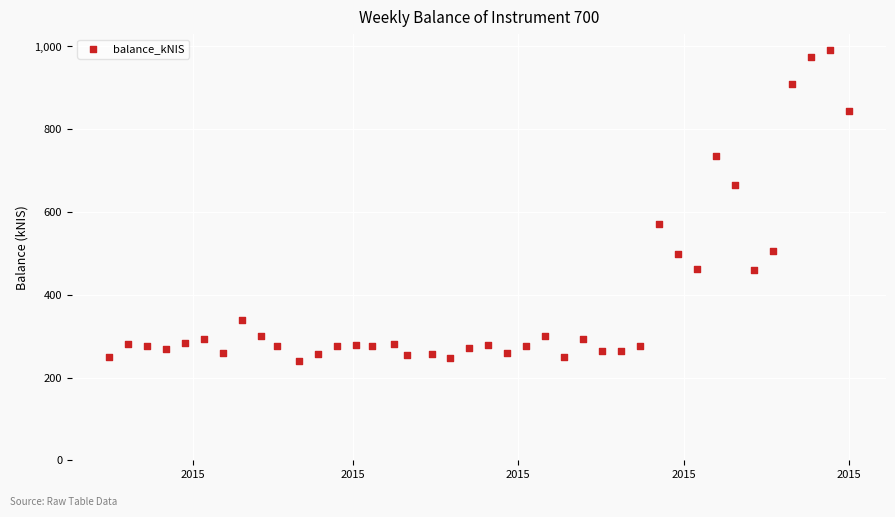

What is the range of X values (max minus min)?

273.0